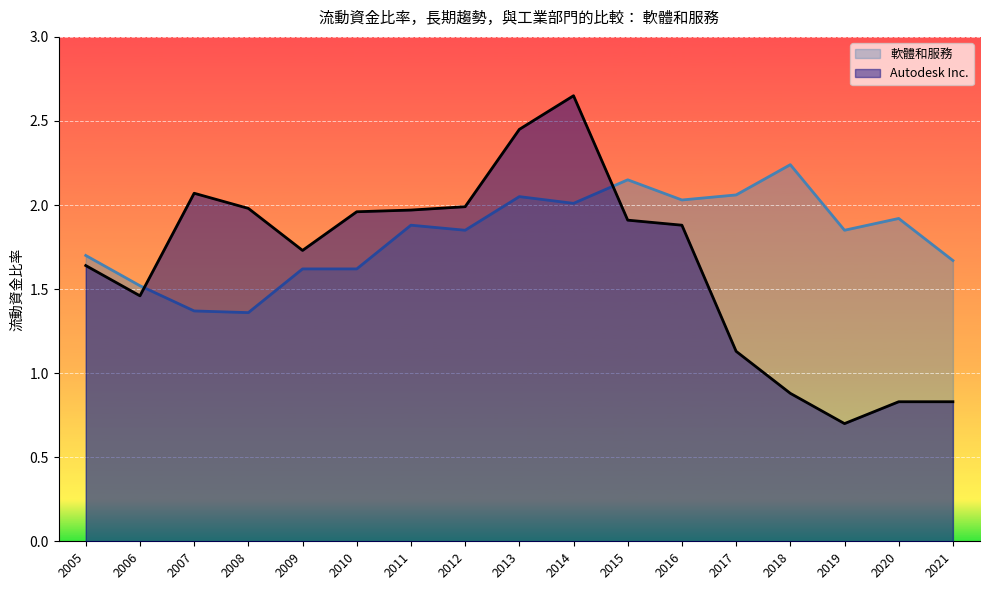

What is the average value of the 軟體和服務 series?

1.8